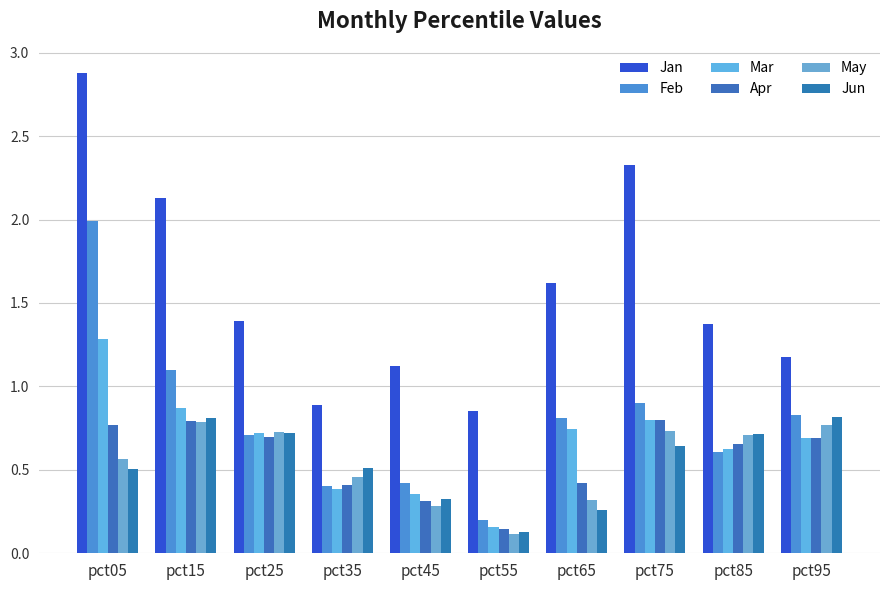

What are all the series names shown in the legend?

Jan, Feb, Mar, Apr, May, Jun